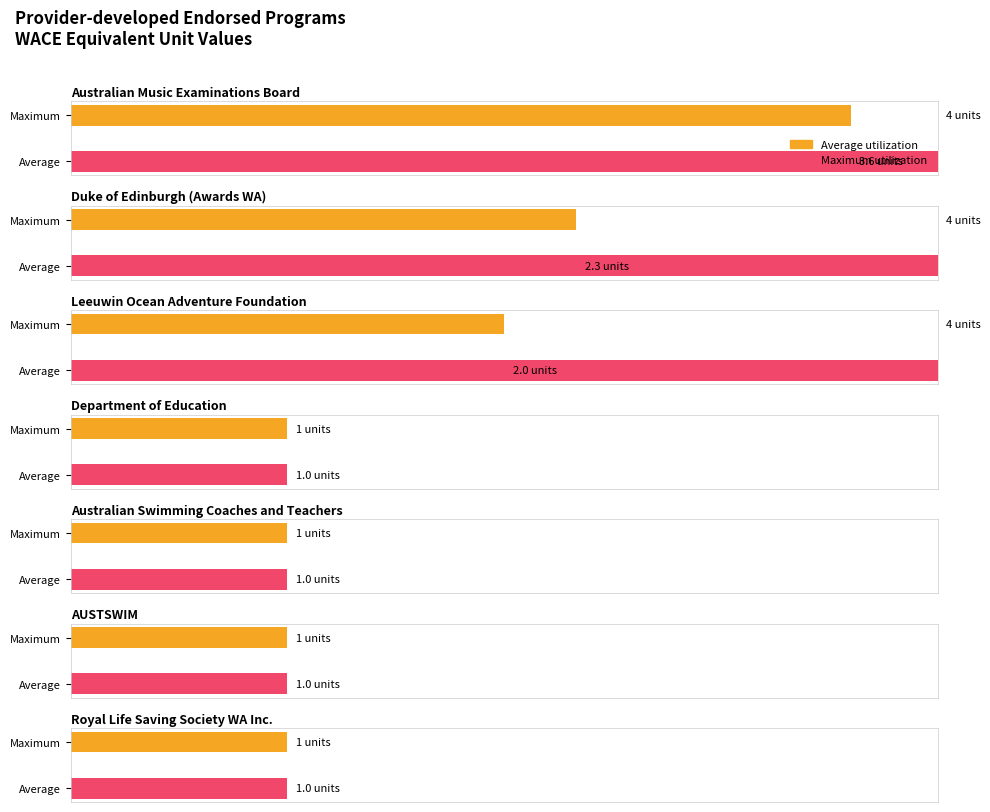

What is the minimum value shown in the chart?

1